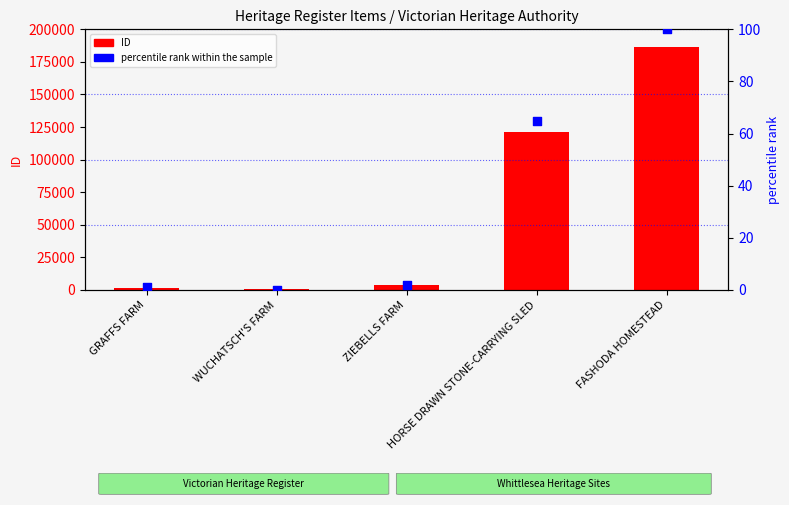

What is the total value across all series at FASHODA HOMESTEAD?

186343